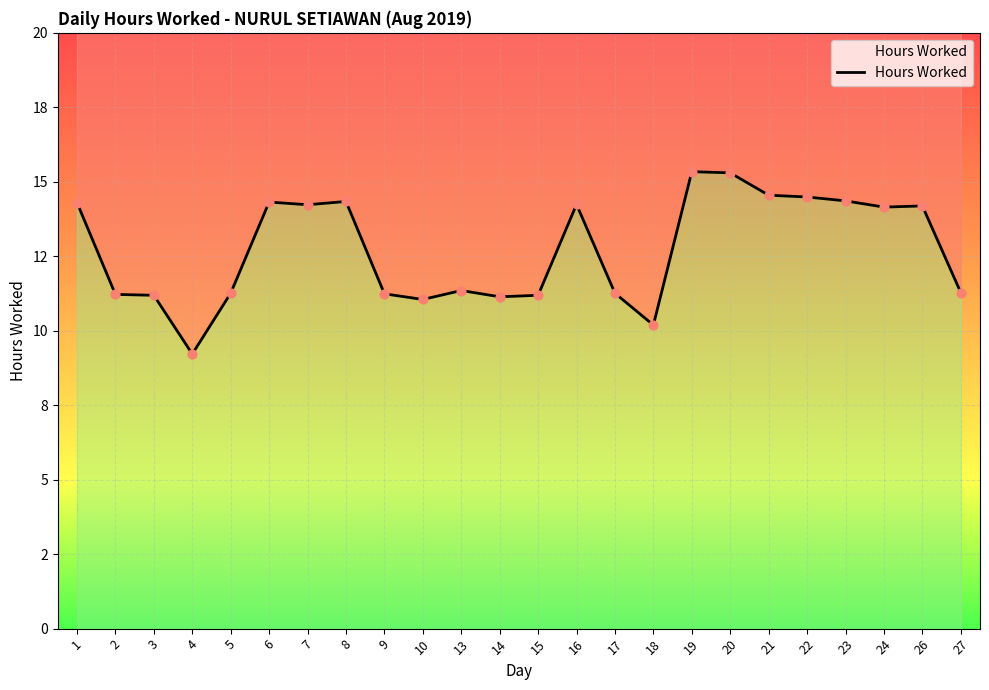

What is the change in value from 3 to 5?

+0.1